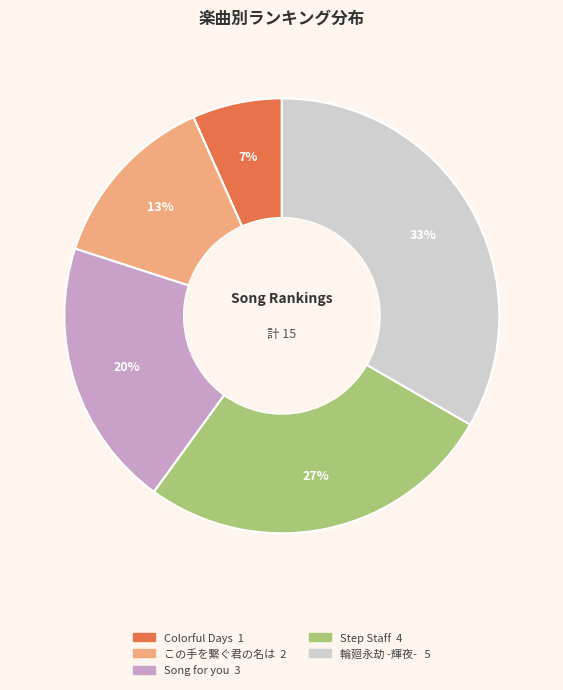

Which slice is the largest?

輪廻永劫 -輝夜-